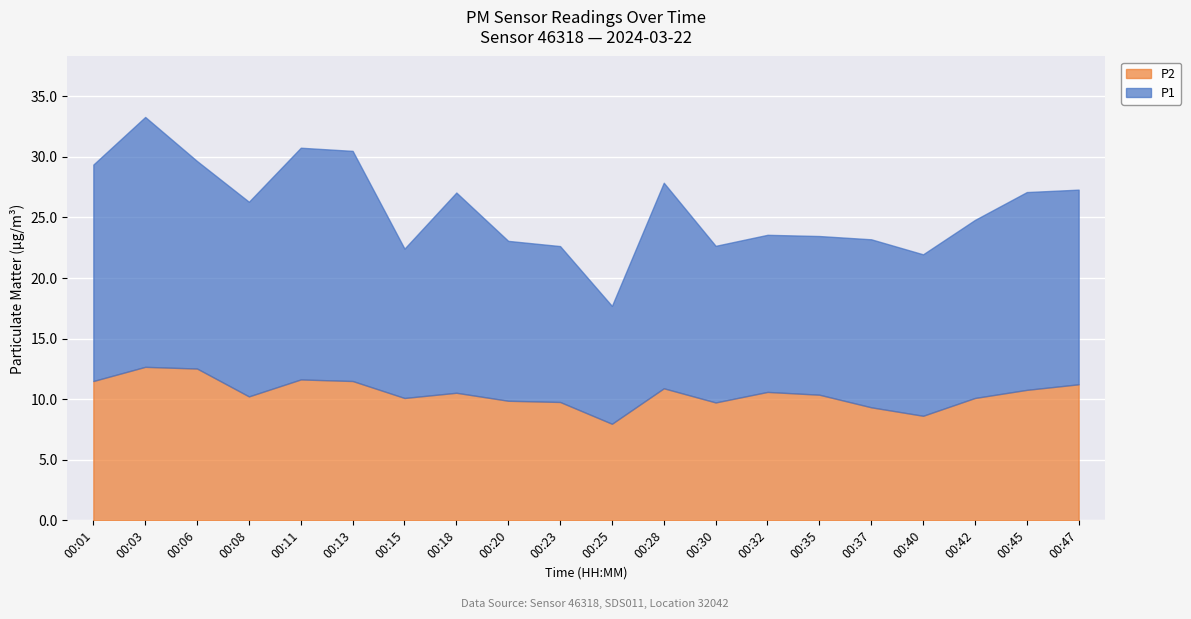

Where is the first local maximum for P1?

00:03